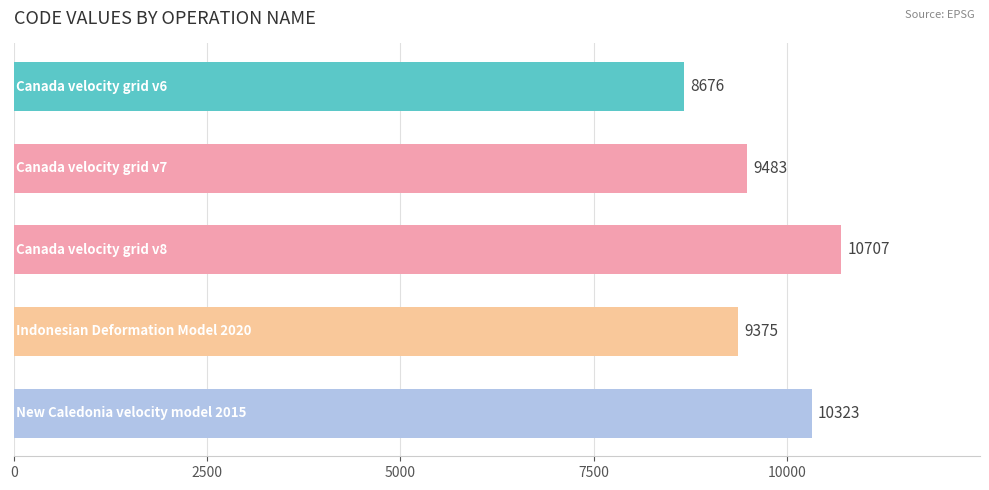

What is the difference between the second highest and second lowest values?

948